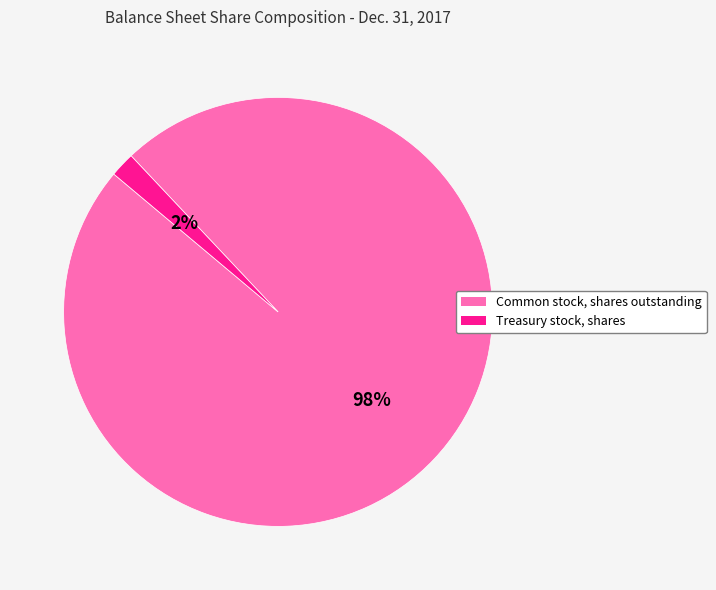

To the nearest percent, what percentage of the pie is Common stock, shares outstanding?

98%